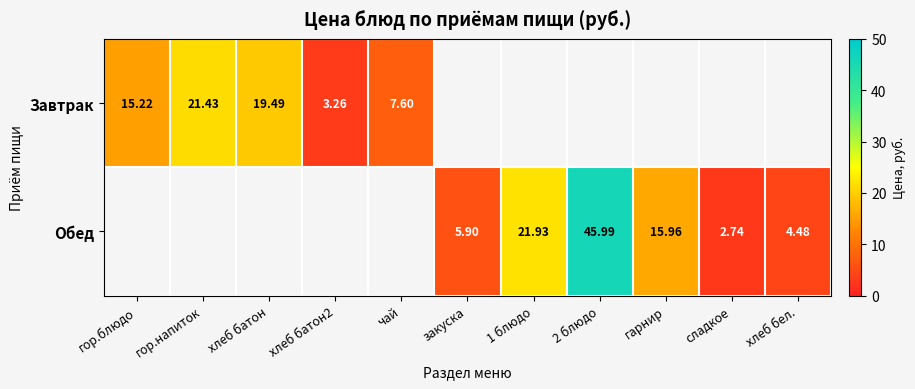

What is the greatest value displayed?

46.0